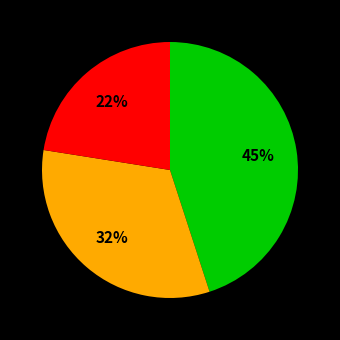

Is there a majority slice in this chart?

No